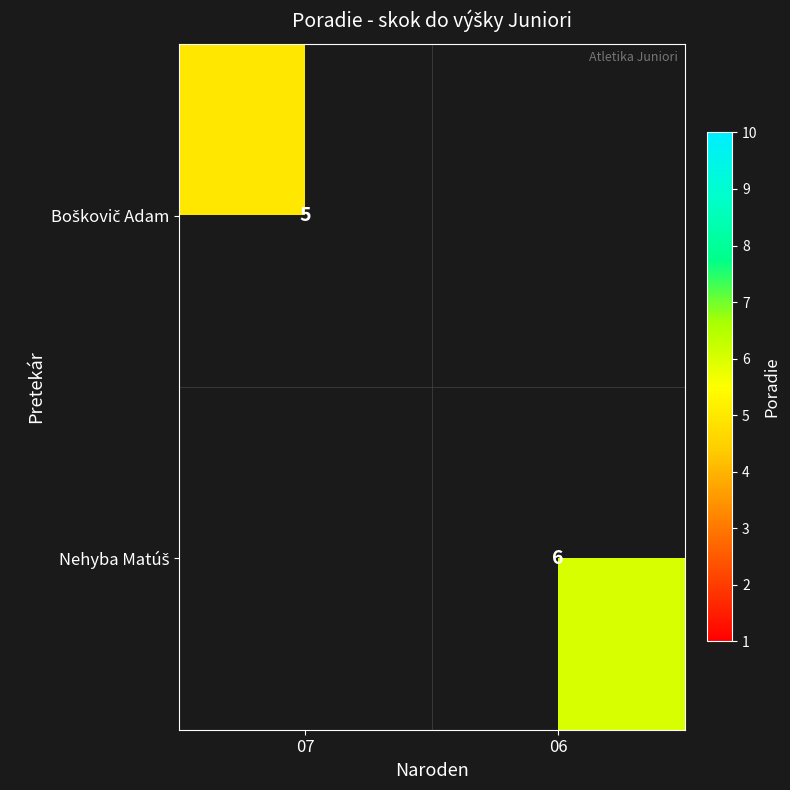

How many series are shown in this chart?

2